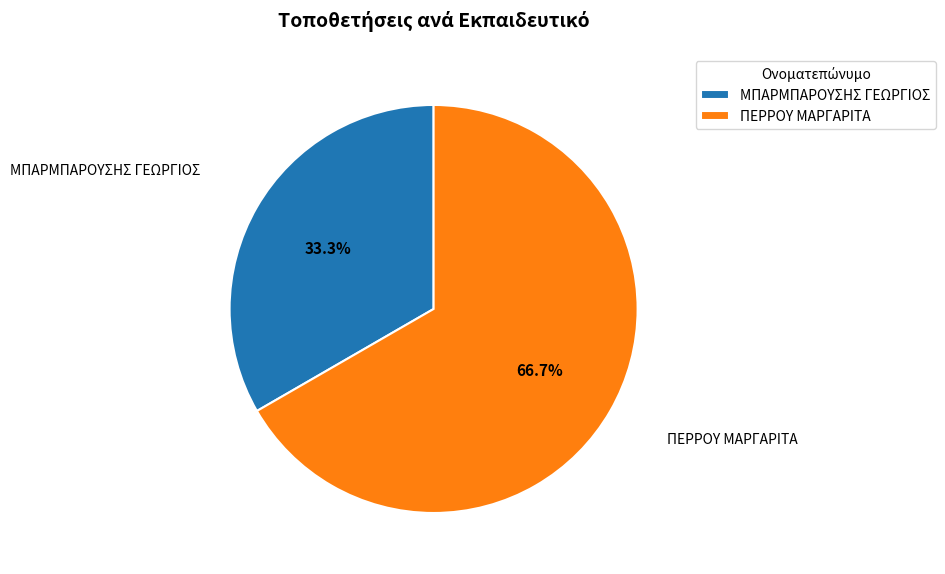

To the nearest percent, what percentage of the pie is ΜΠΑΡΜΠΑΡΟΥΣΗΣ ΓΕΩΡΓΙΟΣ?

33%